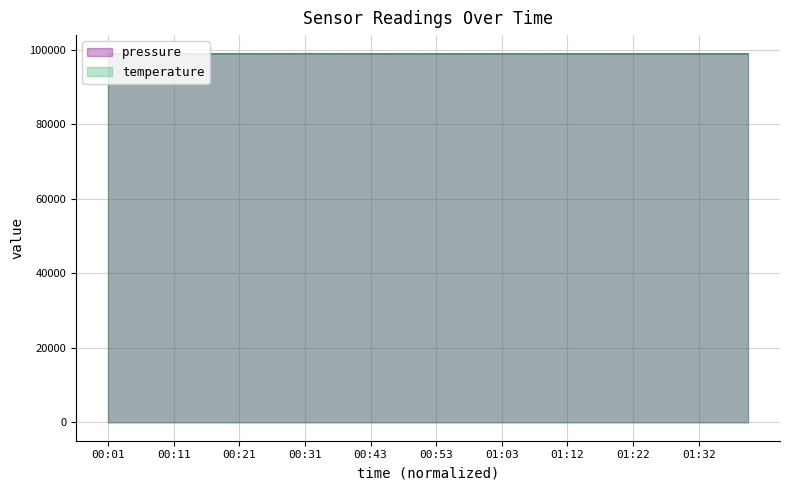

Which series has the largest total across all categories?

pressure